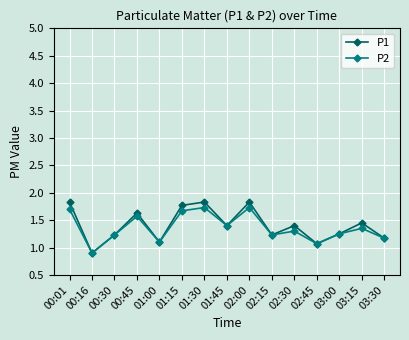

Which series changed the most between 01:15 and 02:45?

P1